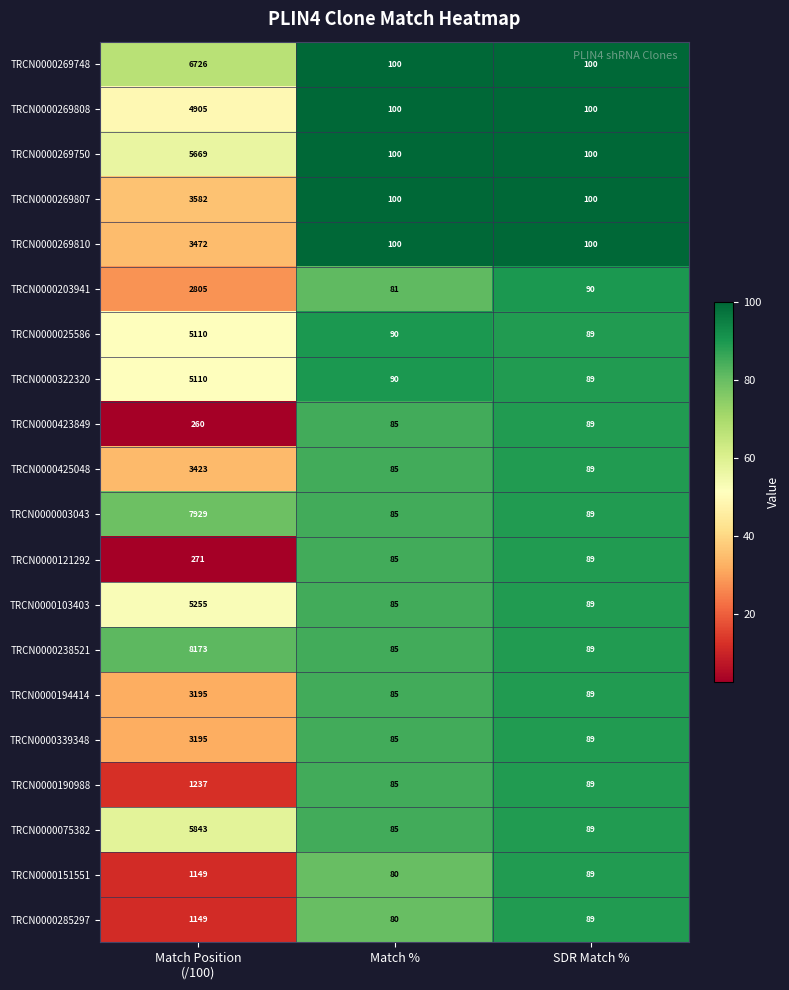

Which series has the largest total across all categories?

TRCN0000238521